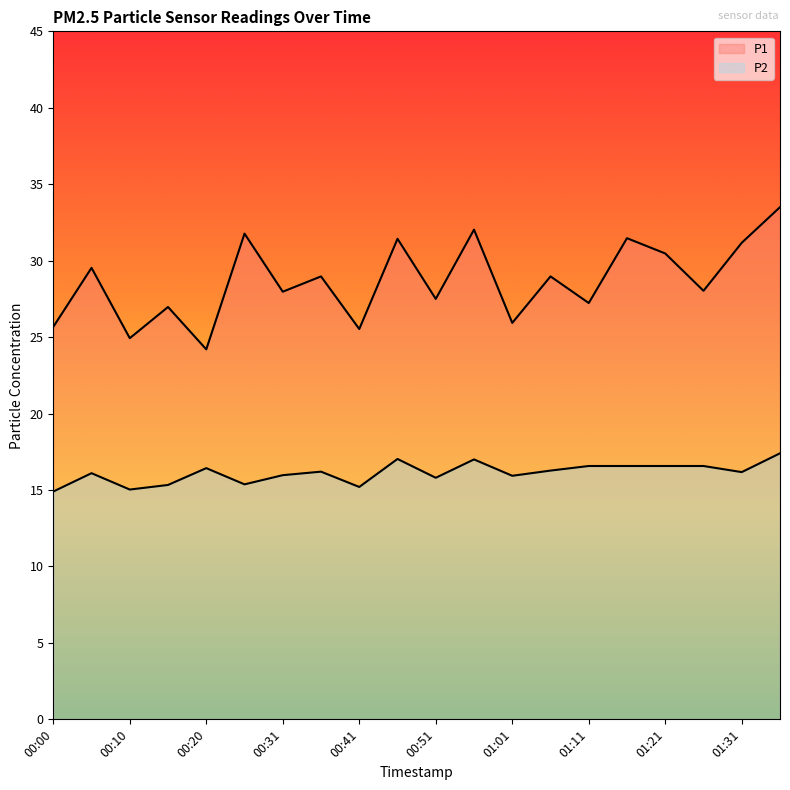

How many series are shown in this chart?

2